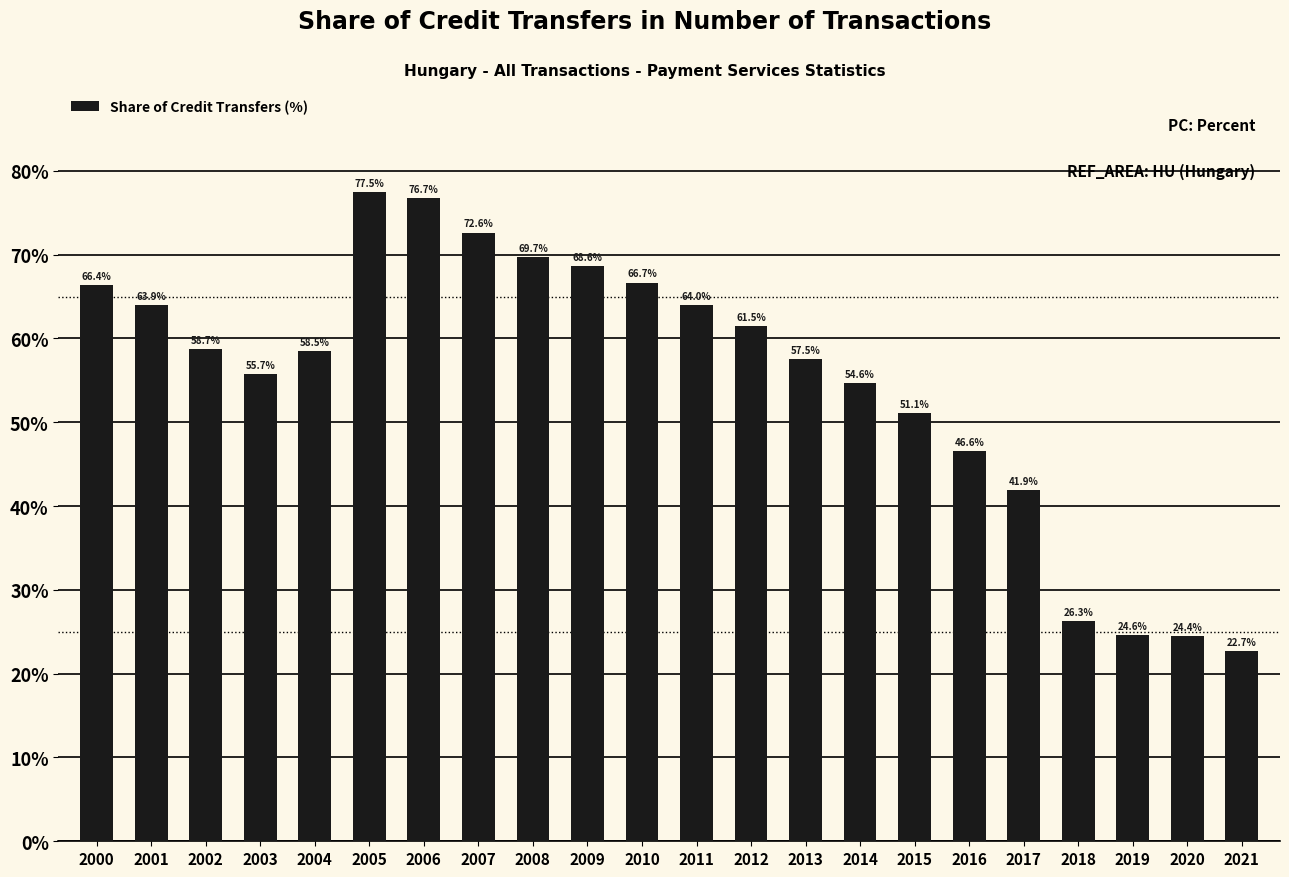

What is the change in value from 2004 to 2009?

+10.1